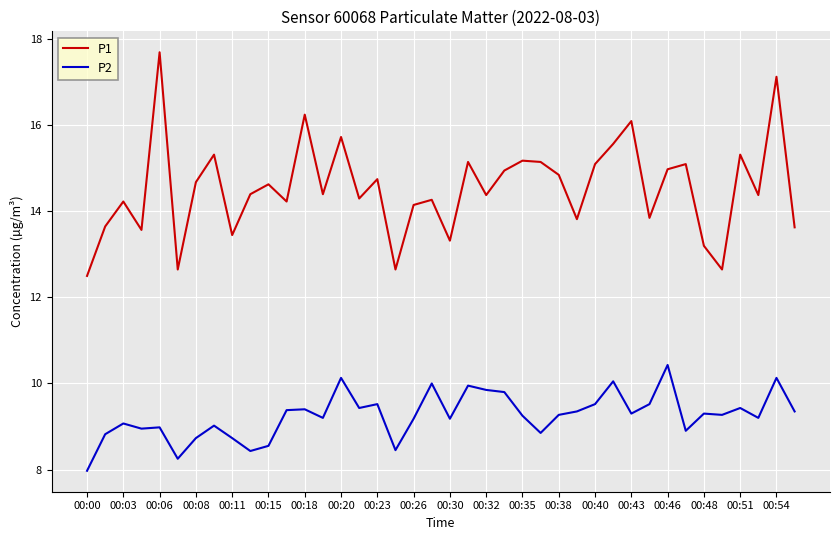

What is the smallest value displayed?

8.0